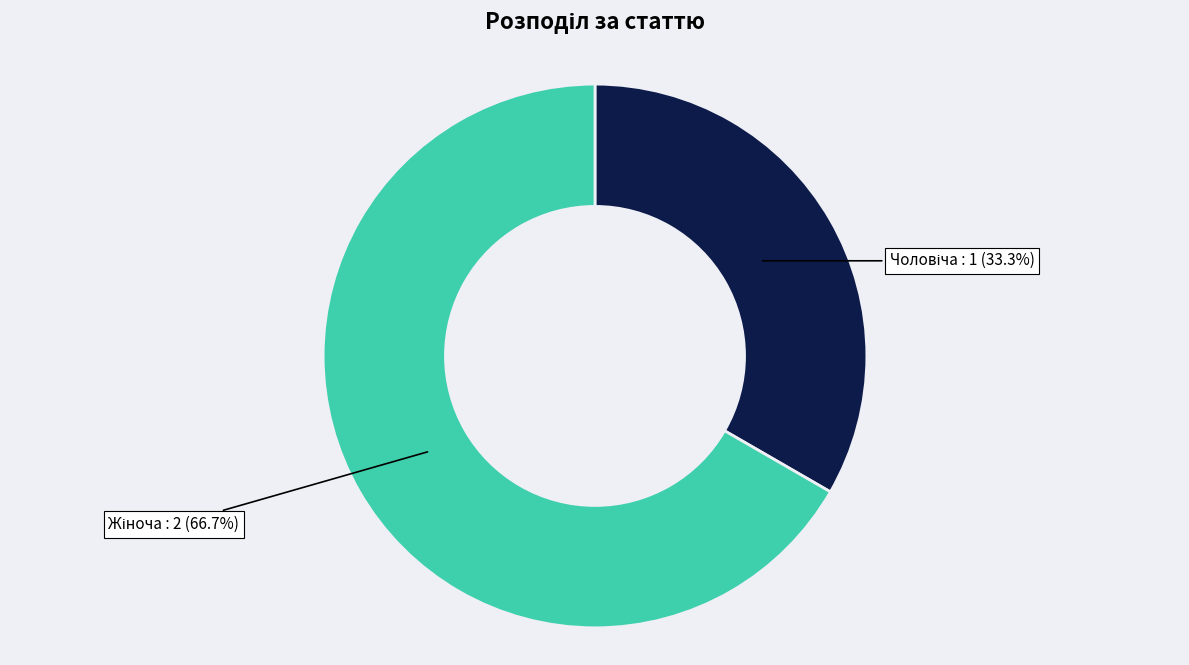

How many slices are in this pie chart?

2